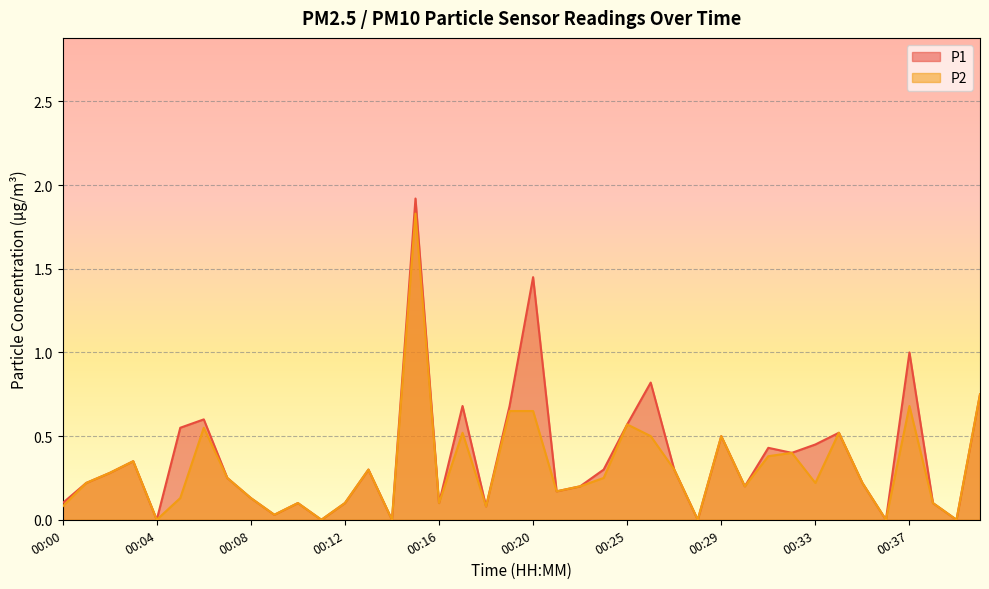

How many data points in P2 are above 0?

34